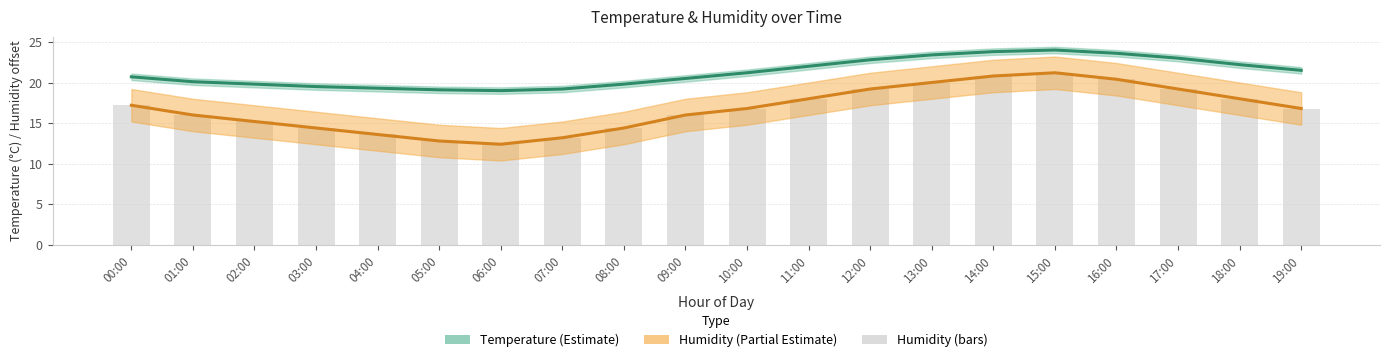

The humidity series shows 14.4 at 08:00. True or false?

True